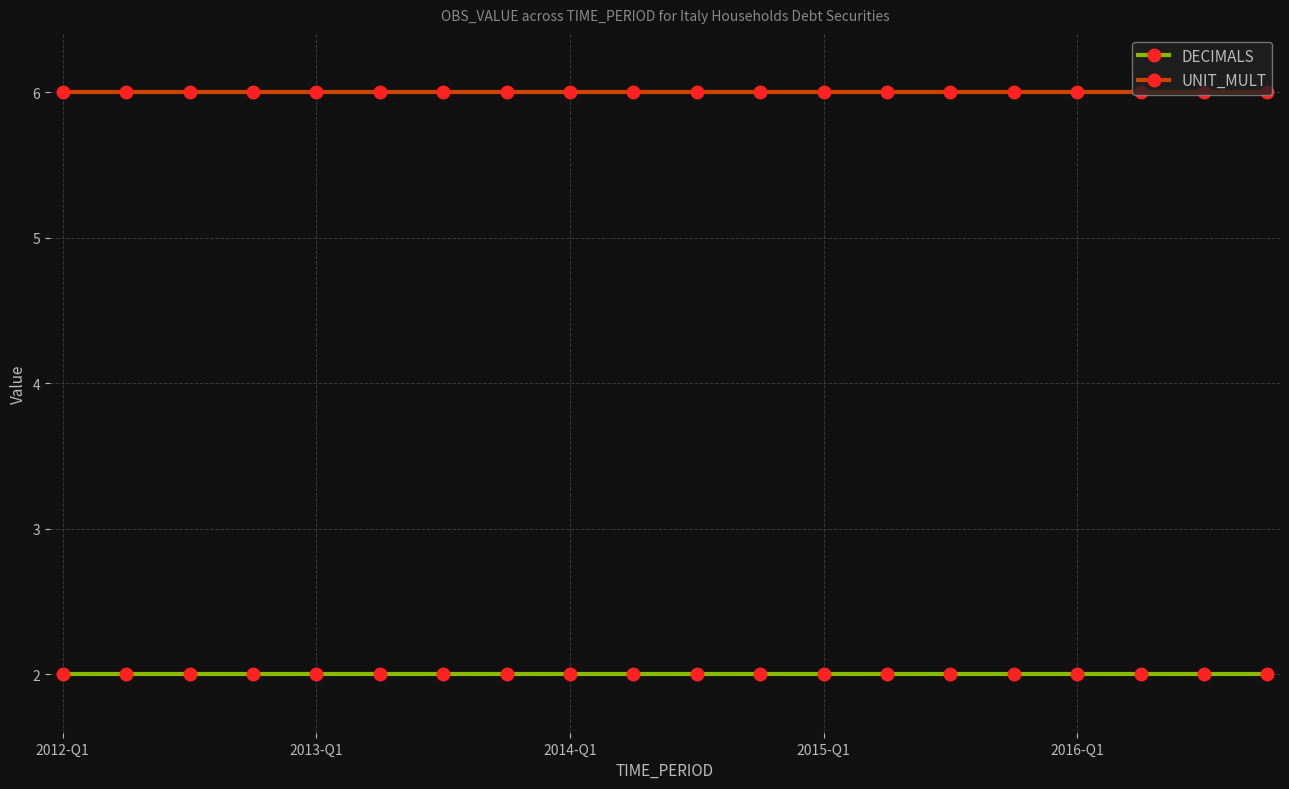

List the series in order of their overall mean, lowest first.

DECIMALS, UNIT_MULT